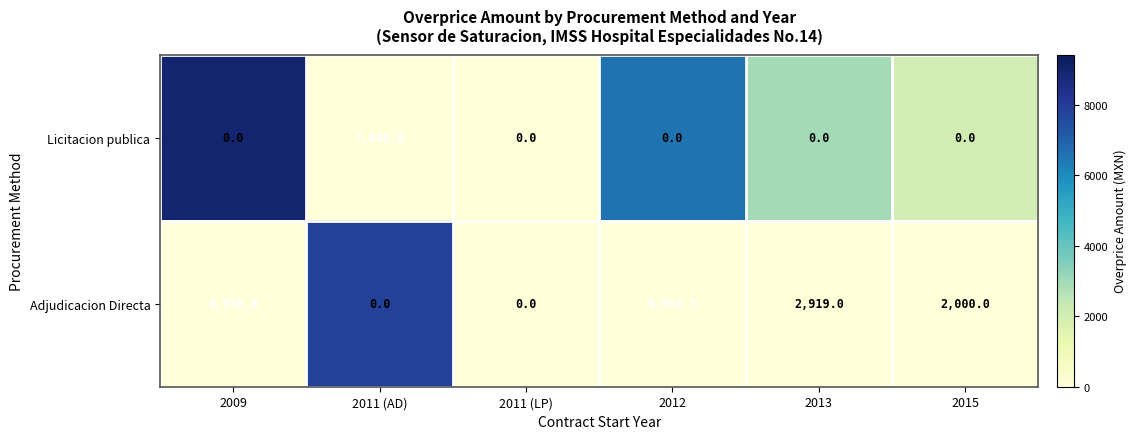

The Licitacion publica series shows -3860.1 at 2013. True or false?

False